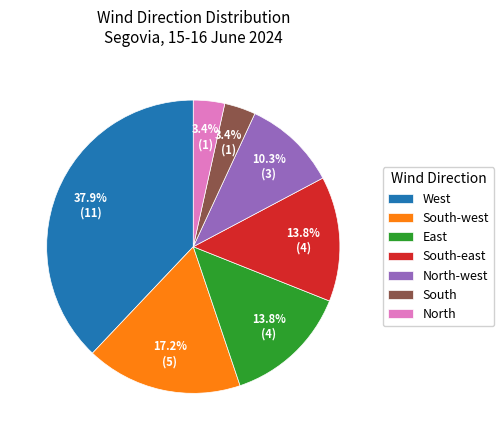

What percentage do South and East together represent?

17.2%